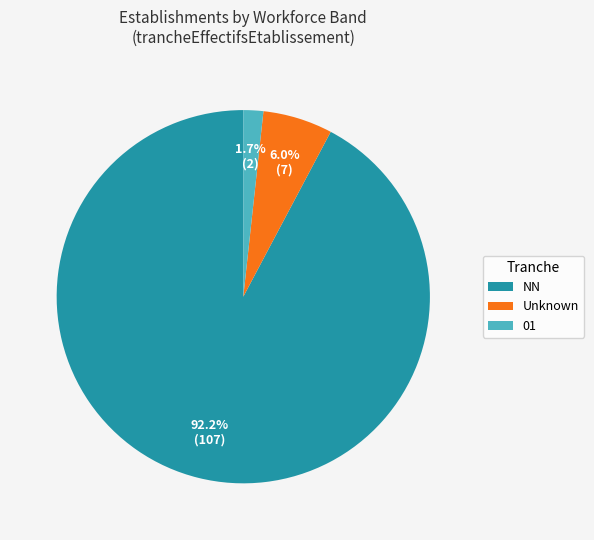

Count the number of slices in the pie.

3